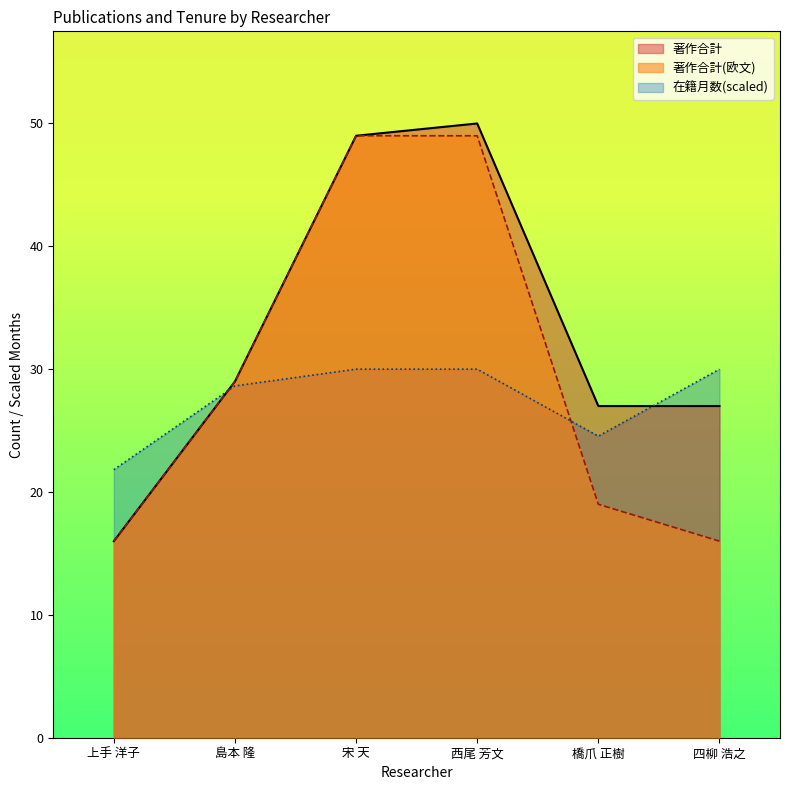

Rank the series by their average value, from lowest to highest.

在籍月数(scaled), 著作合計(欧文), 著作合計